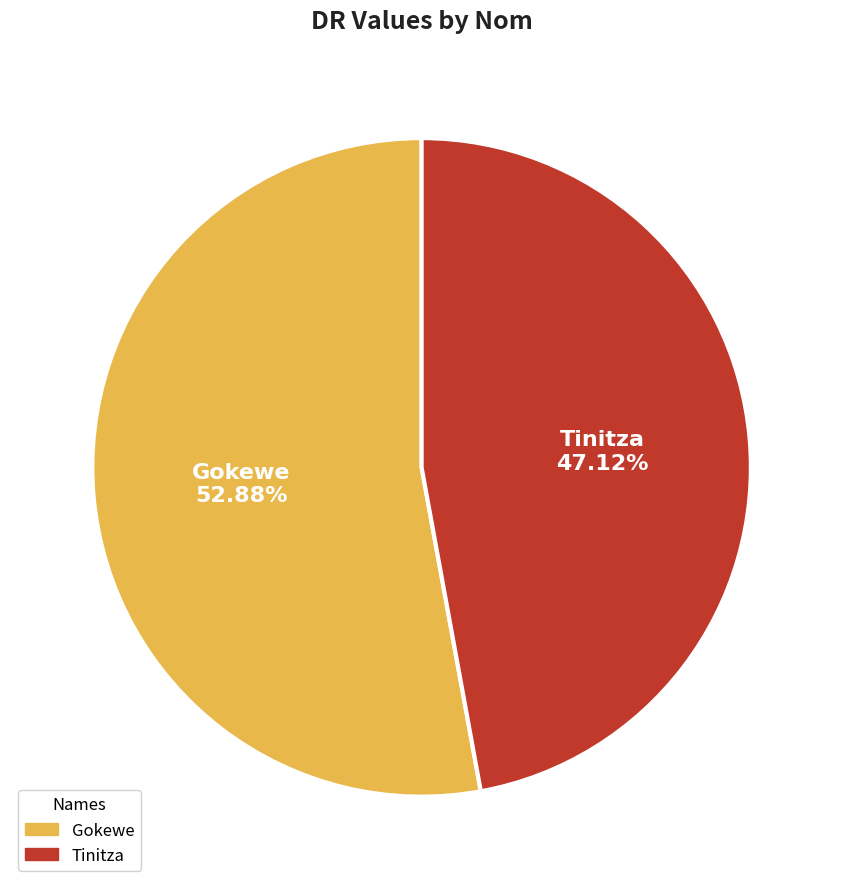

Combined, what portion of the pie is Gokewe and Tinitza?

100.0%